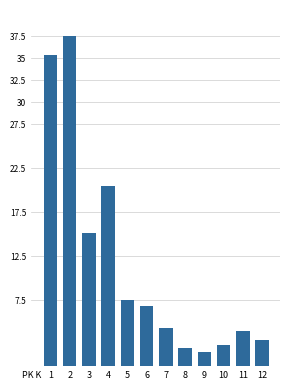

Are the bars horizontal?

No